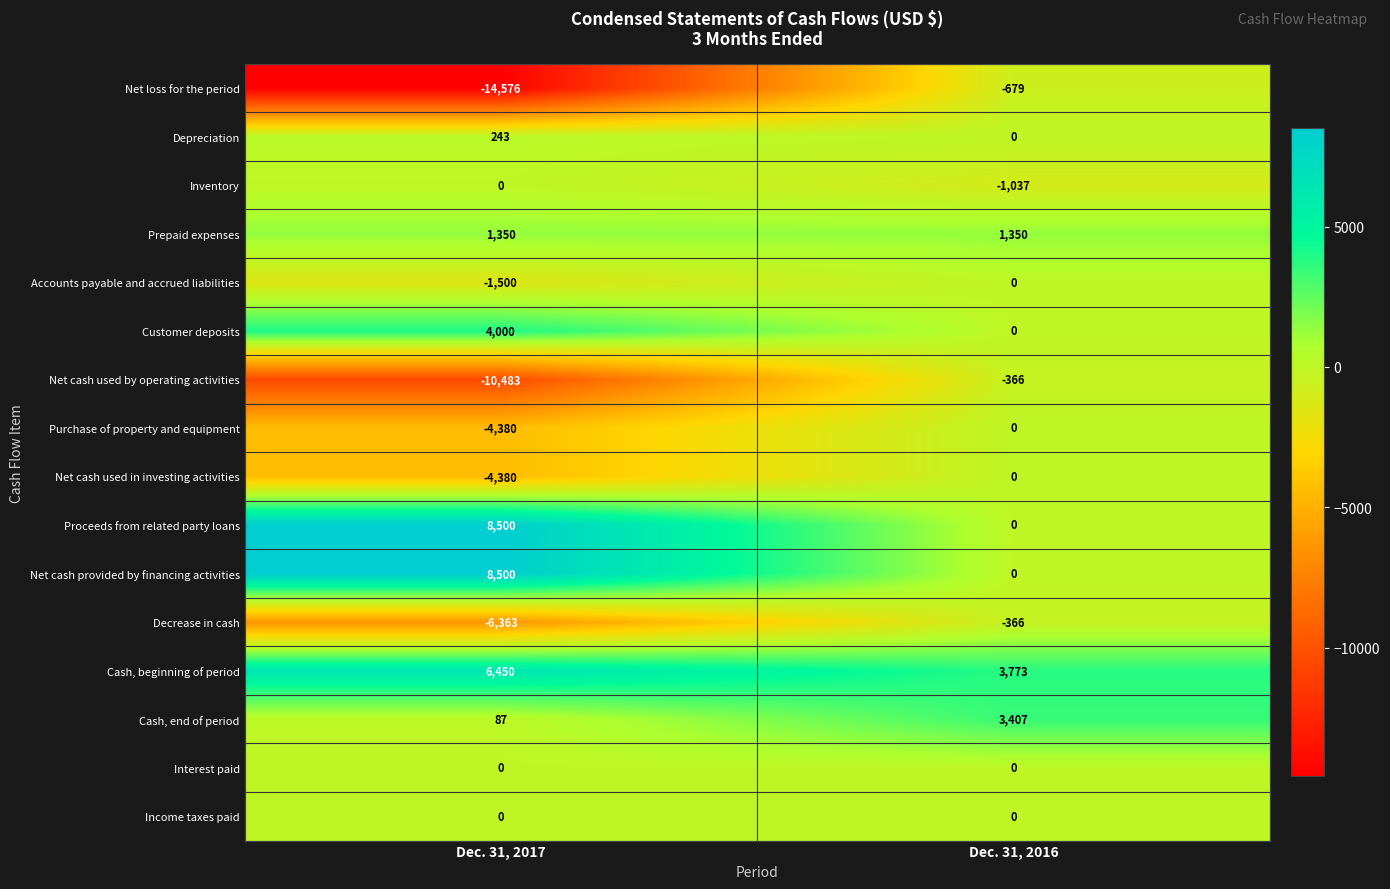

Which category has the lowest value across all series?

Dec. 31, 2017